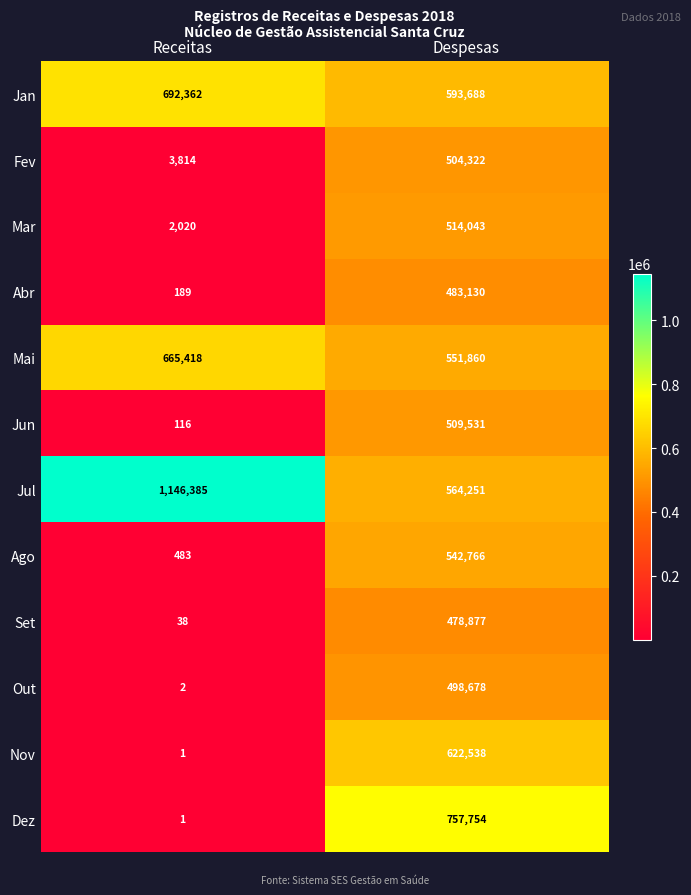

Reading left to right, extract all data points from this chart.

Jan: 692362	593688
Fev: 3814	504322
Mar: 2020	514043
Abr: 189	483130
Mai: 665418	551860
Jun: 116	509531
Jul: 1146385	564251
Ago: 483	542766
Set: 38	478877
Out: 2	498678
Nov: 1	622538
Dez: 1	757754